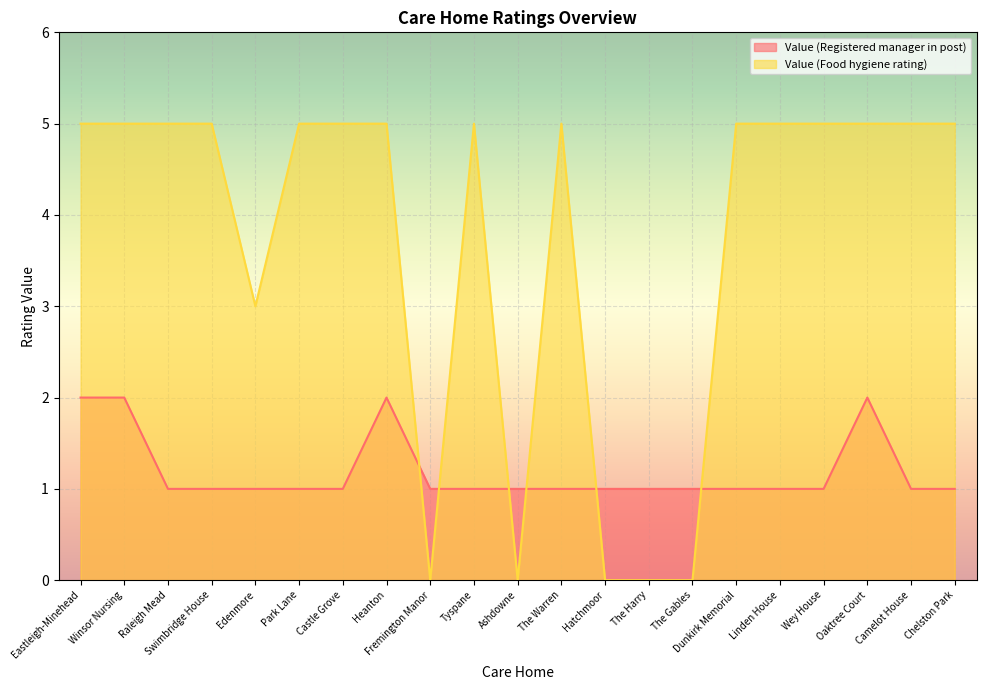

What is the label of the 15th point from the right?

Castle Grove